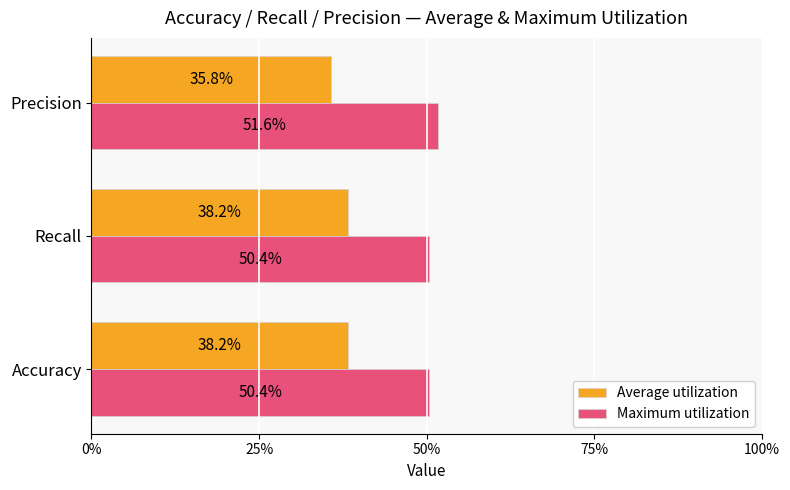

What are all the series names shown in the legend?

Average utilization, Maximum utilization